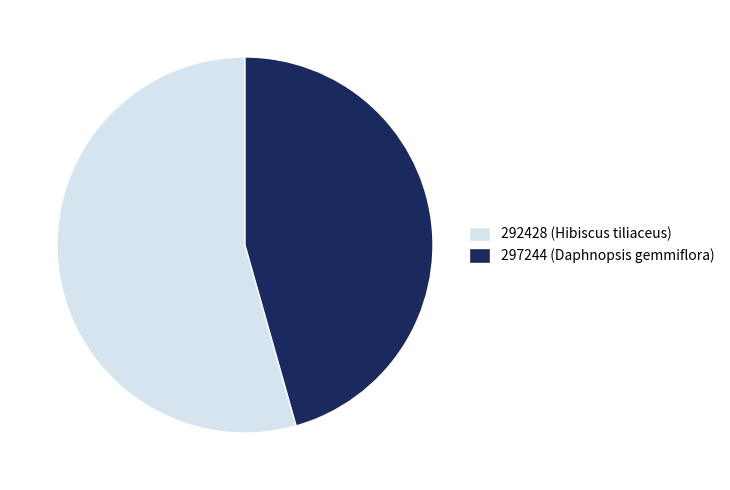

Does 297244 account for over 50% of the chart?

No